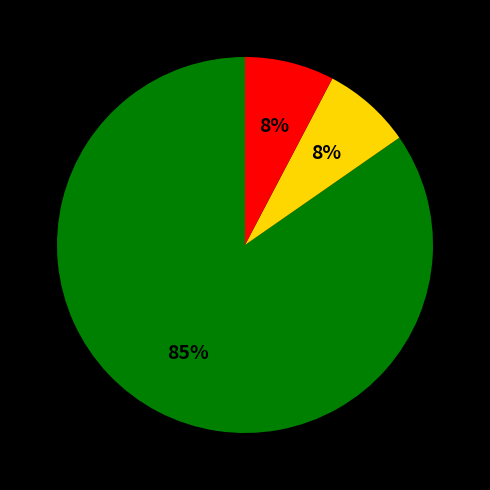

To the nearest percent, what is the average slice percentage?

33%